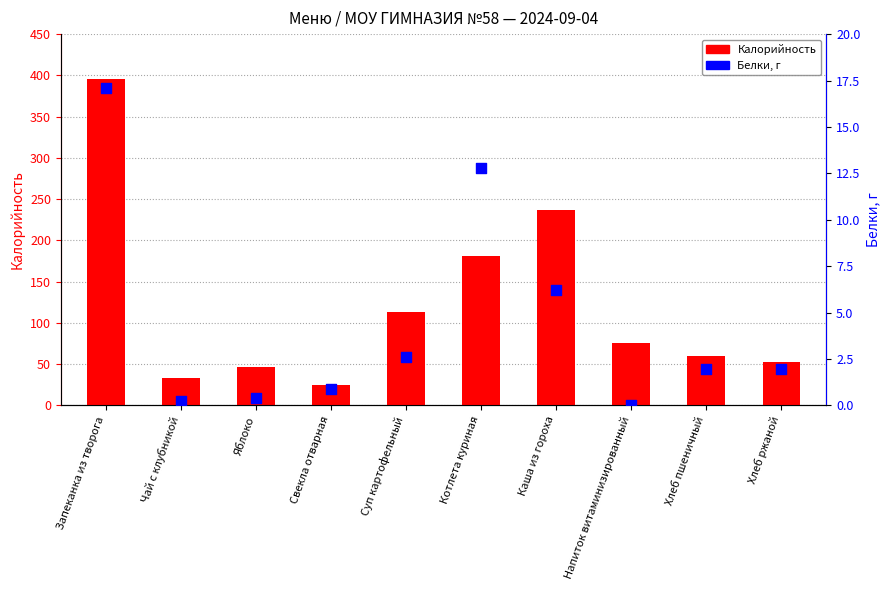

Which series has the widest spread of Y values?

Калорийность